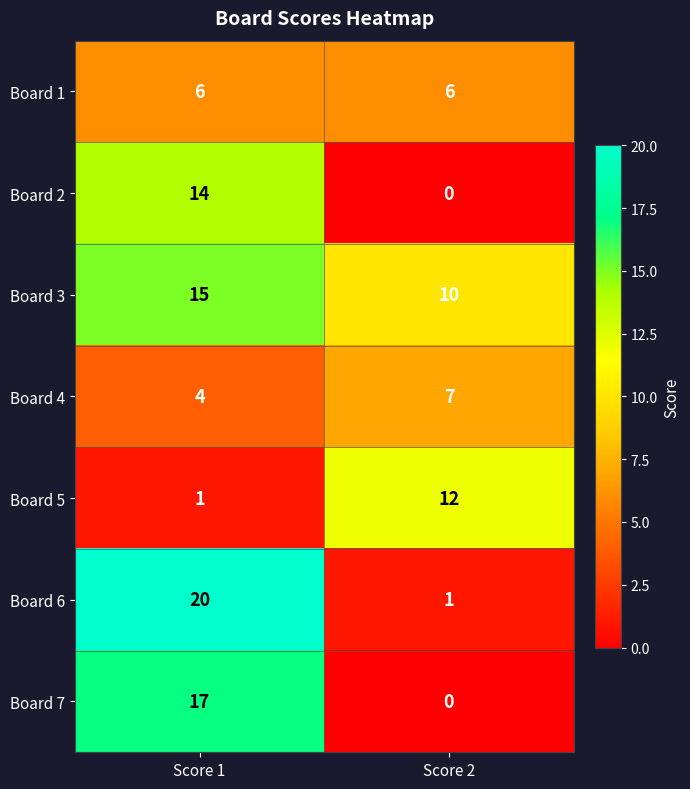

At how many categories does at least one series exceed 3?

2